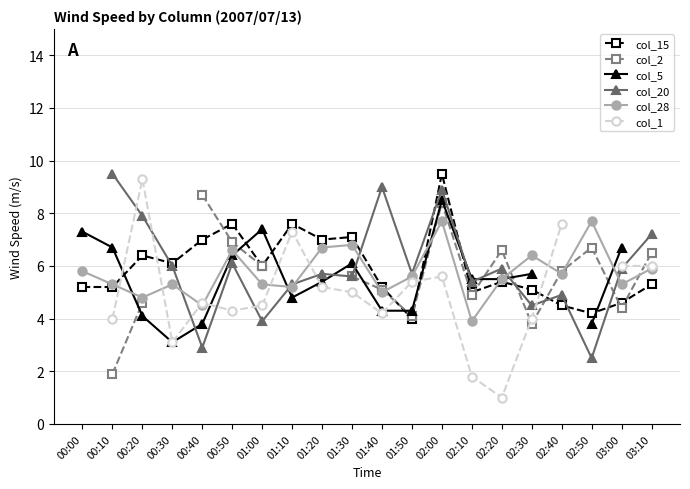

Is this an area chart (filled region under the line)?

No